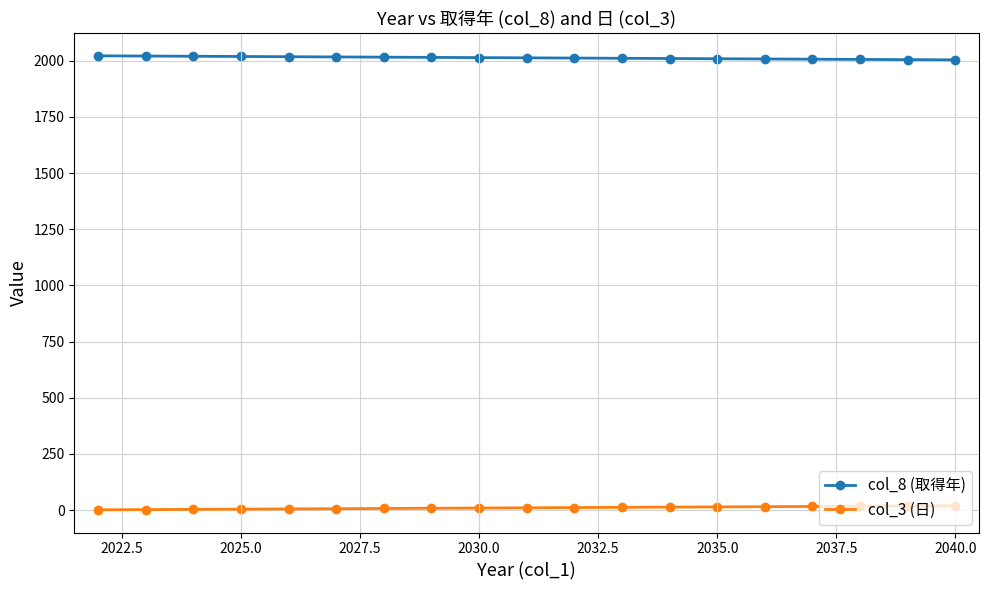

At how many categories does at least one series exceed 65?

19